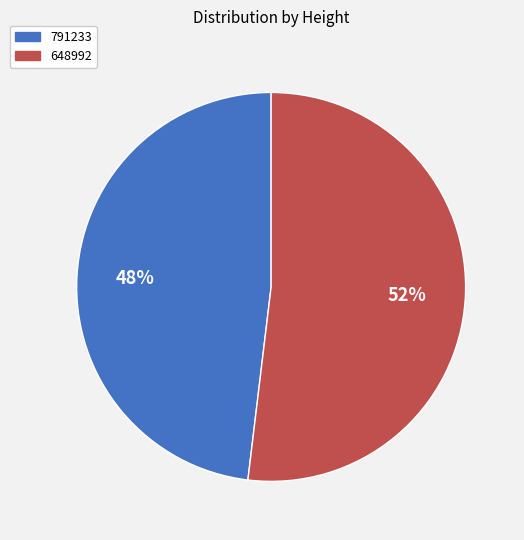

Does 791233 represent more than half of the total?

No